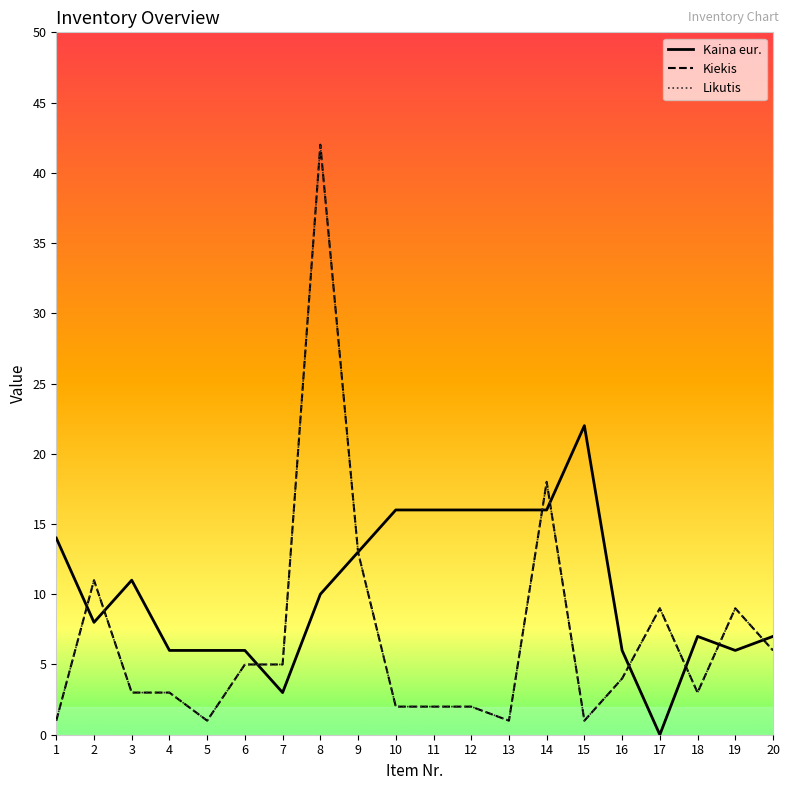

Does the chart have visible grid lines?

No